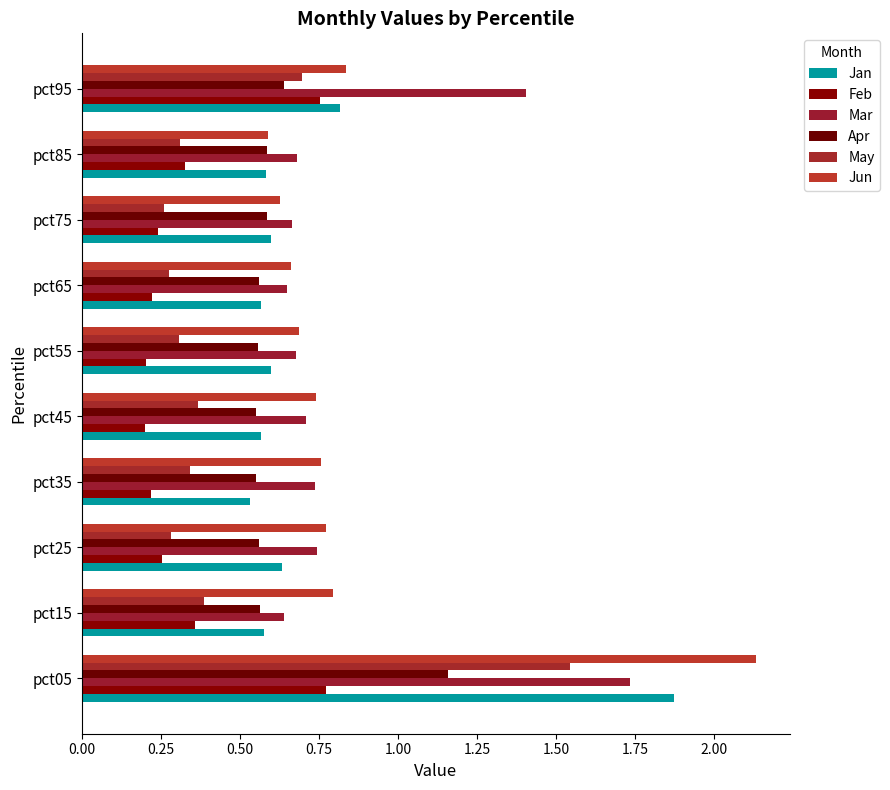

What position from the left is 1.00?

5